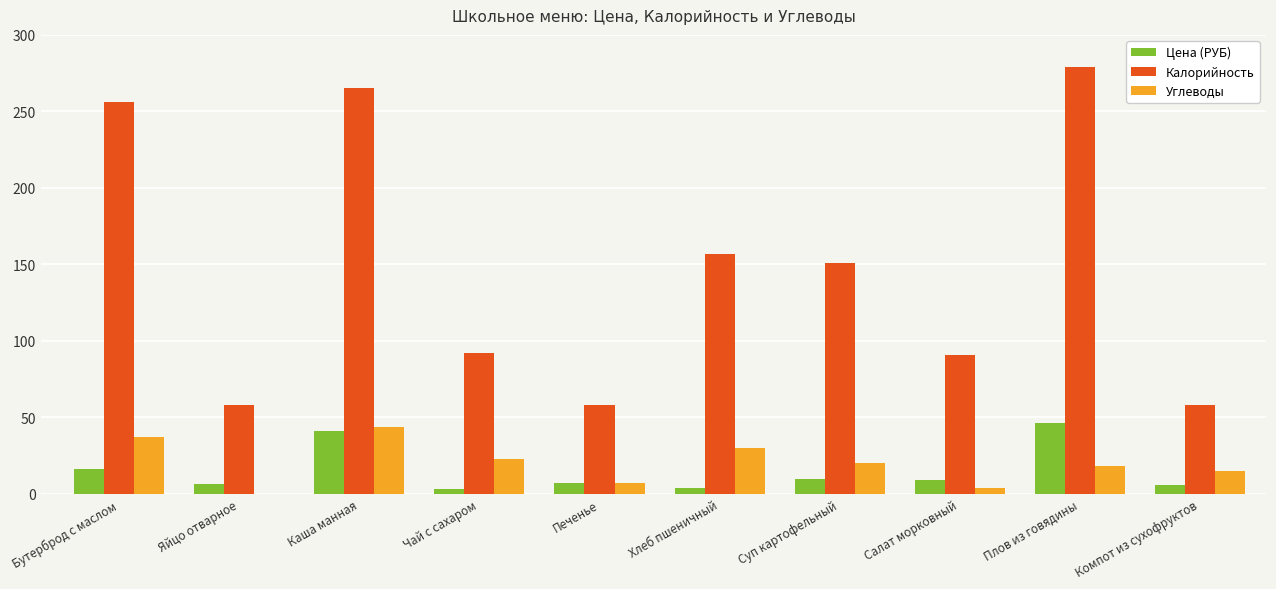

Which category has the highest value in the Углеводы series?

Каша манная